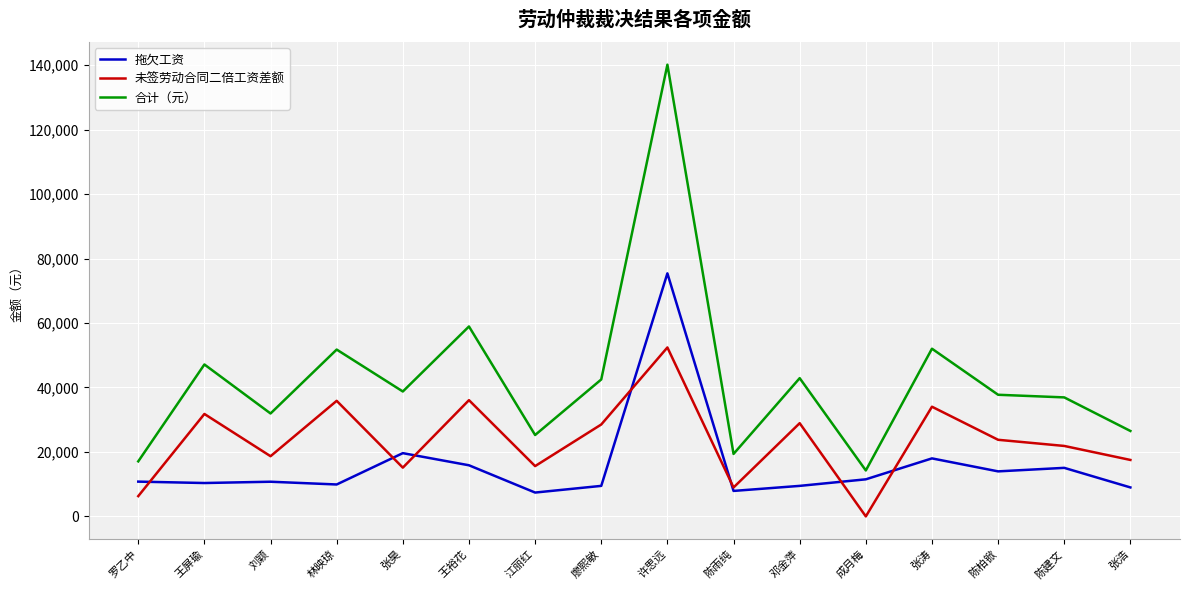

Which series has the widest spread of values?

合计（元）